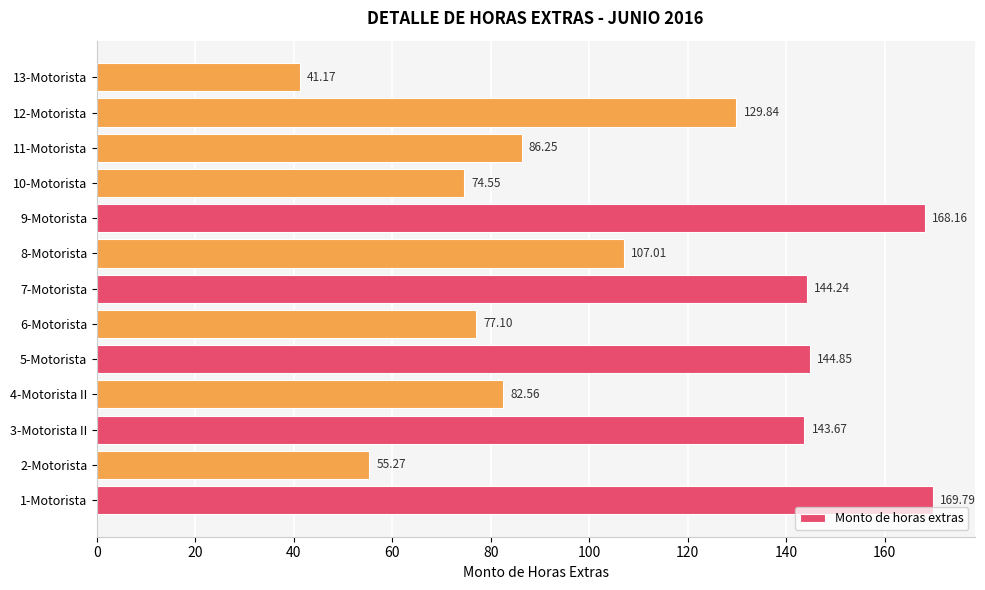

Count the number of data series in this chart.

1